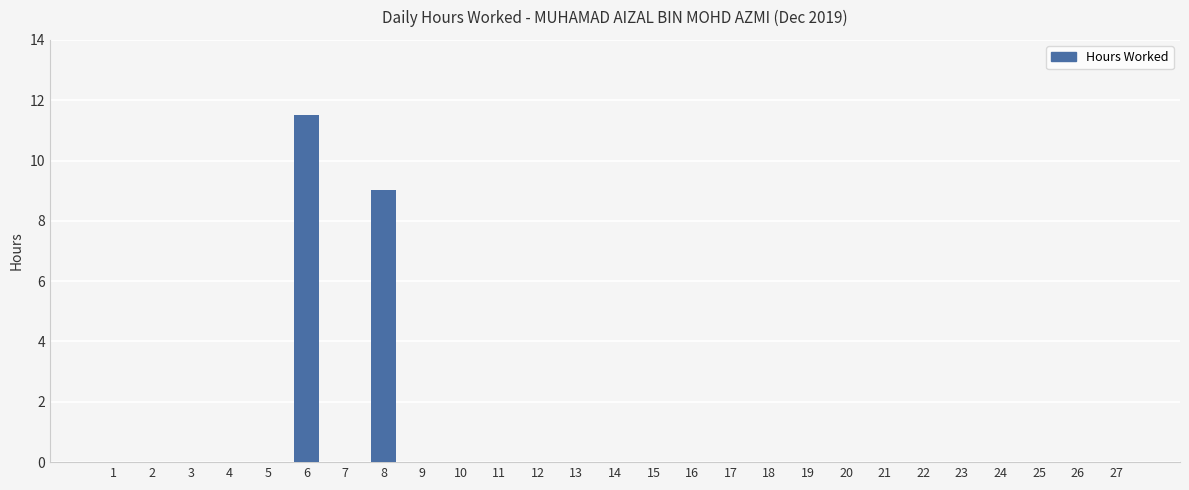

What is the greatest value displayed?

11.5